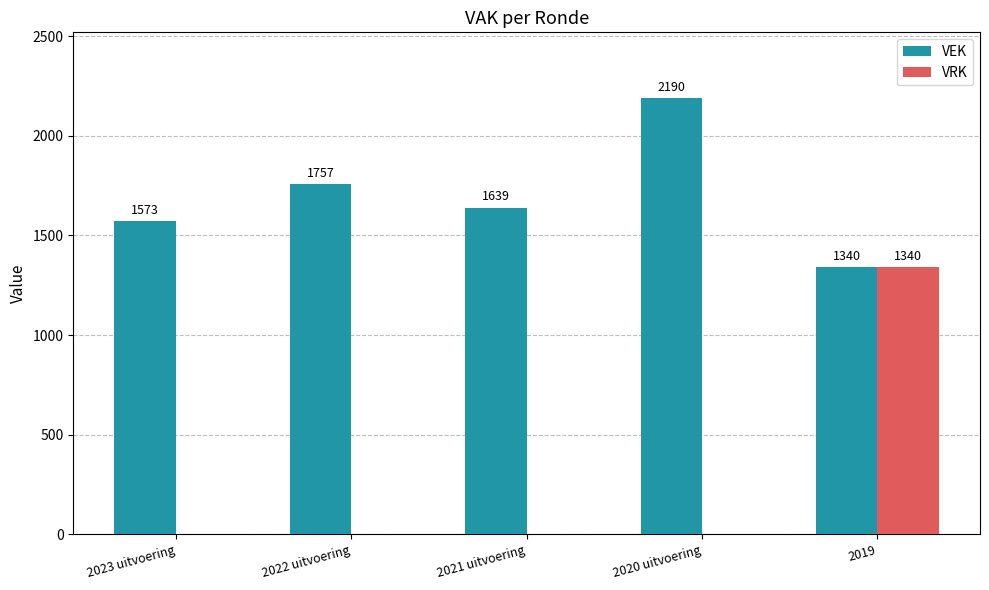

How many distinct data groups are displayed?

2